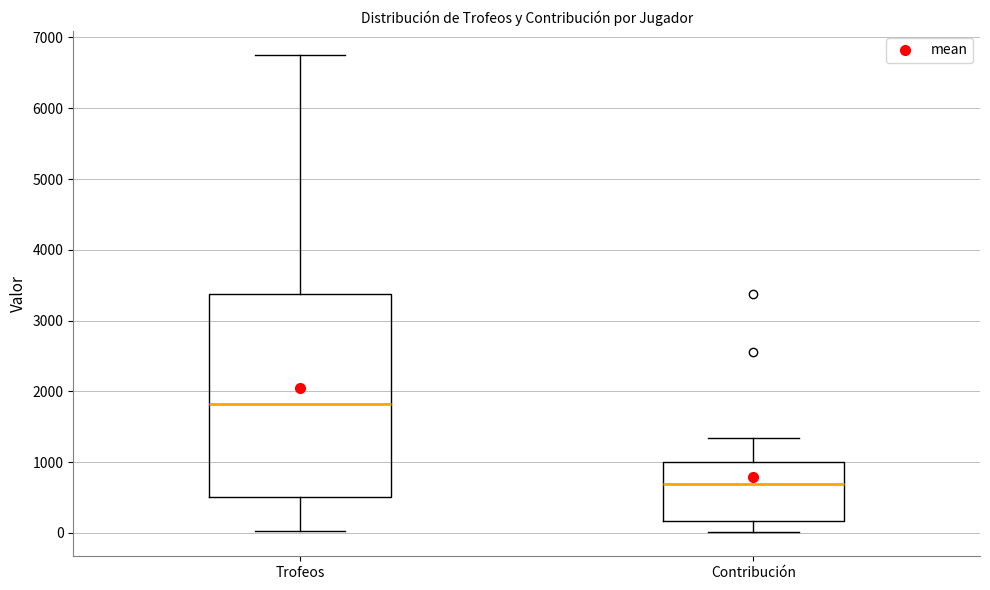

Which box's median line is the highest?

Trofeos